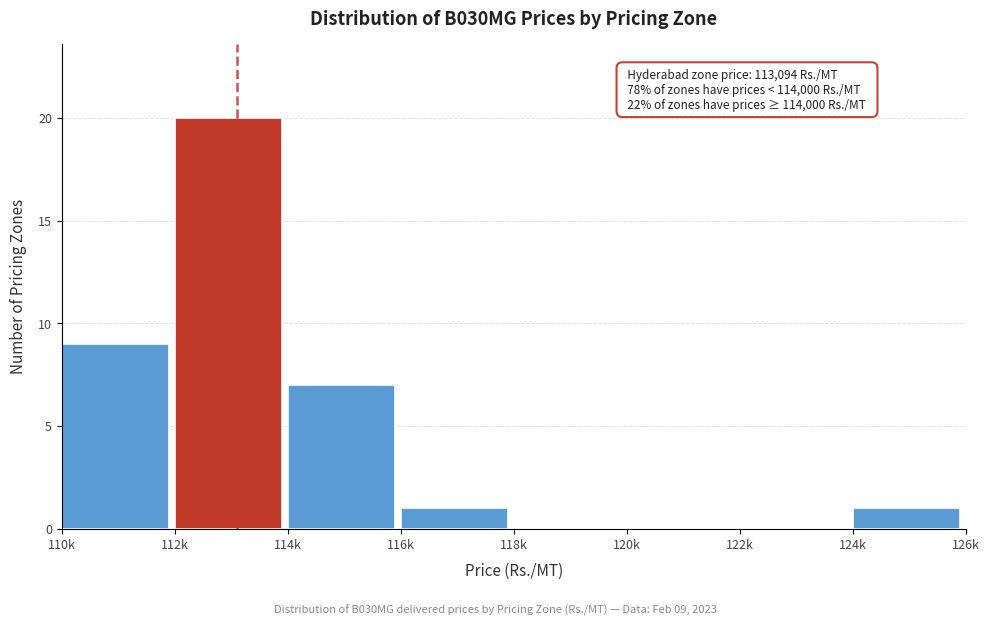

Reading right to left, list all the values displayed in this chart.

124k=1	122k=0	120k=0	118k=0	116k=1	114k=7	112k=20	110k=9